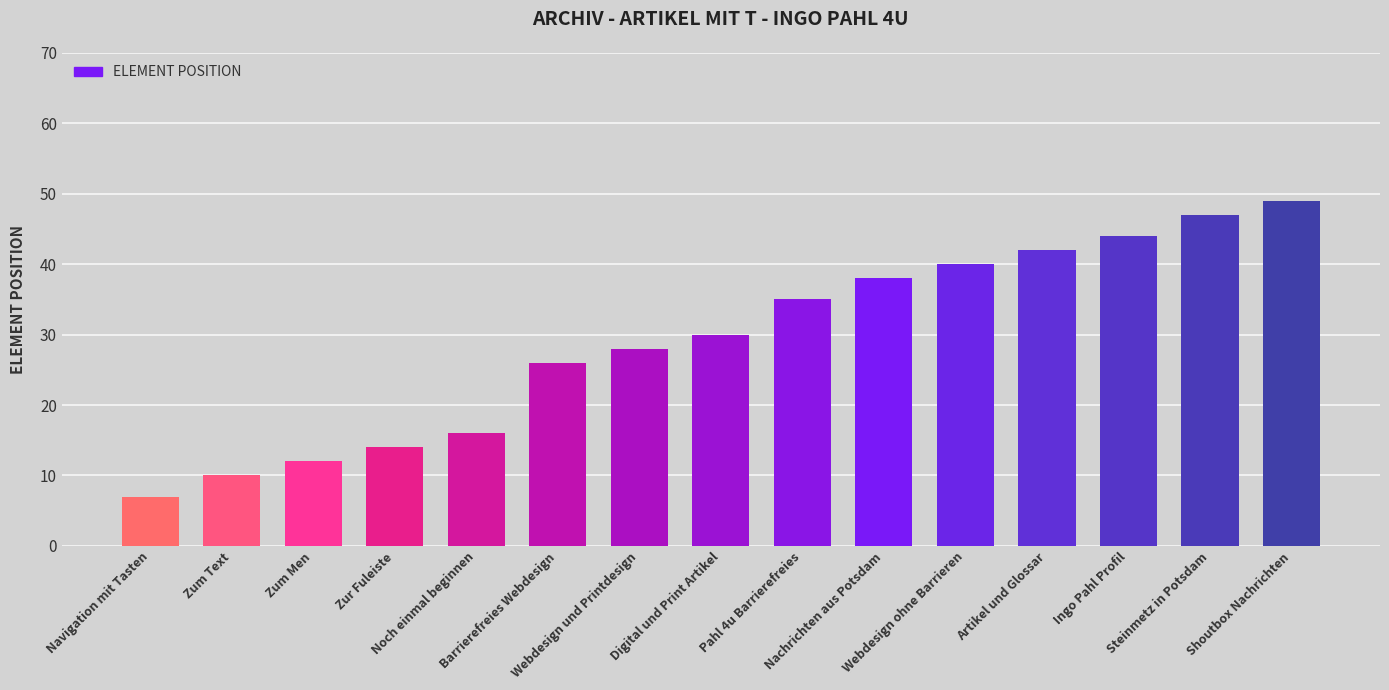

Which has a higher value, Artikel und Glossar or Zur Fuleiste?

Artikel und Glossar